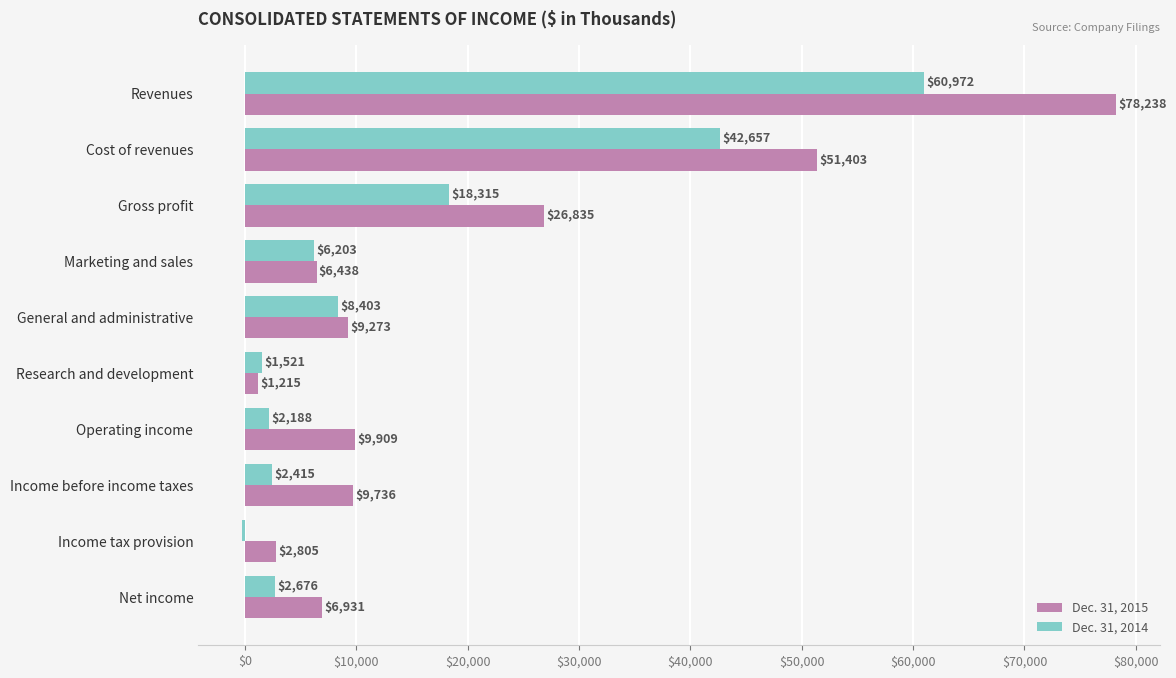

At which label does Dec. 31, 2015 reach its minimum?

Research and development